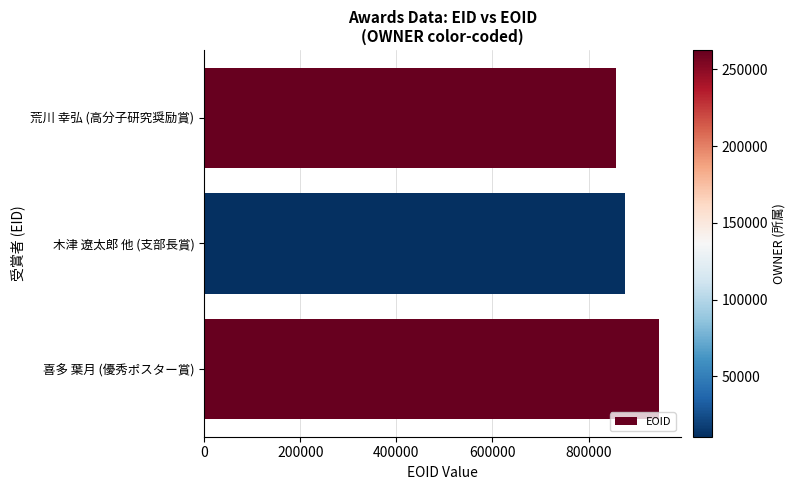

What is the greatest value displayed?

945559